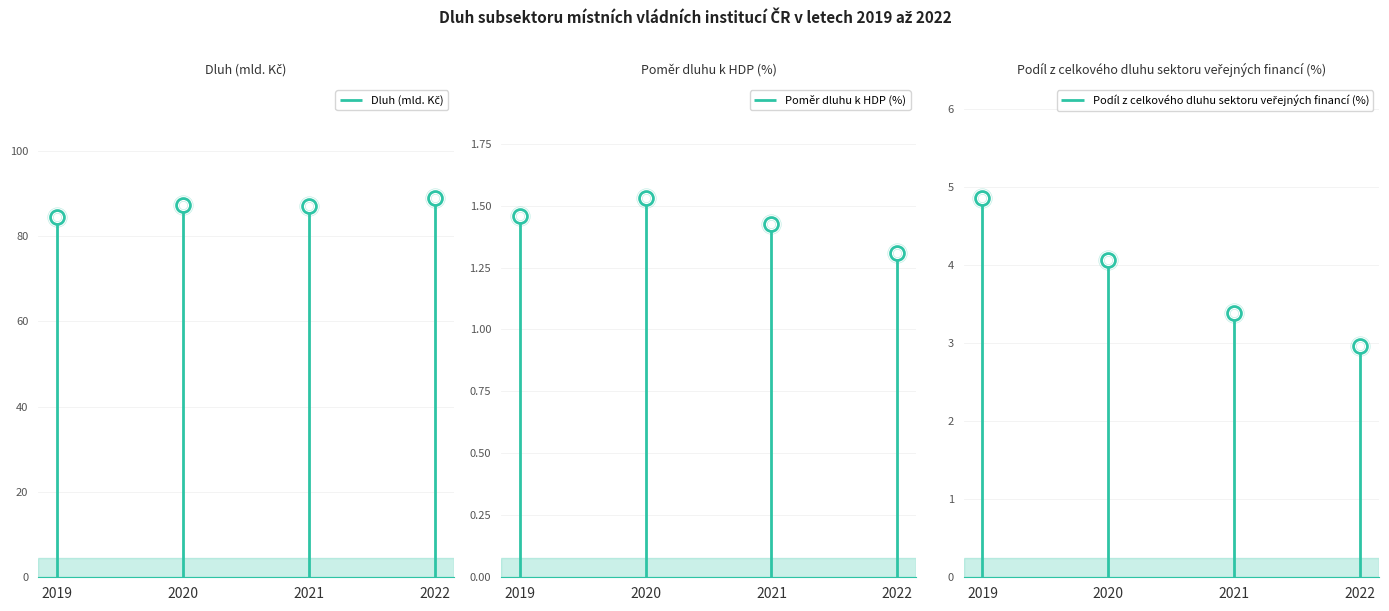

What is the sum of the Podíl z celkového dluhu sektoru veřejných financí (%) values at 2019 and 2020?

8.9